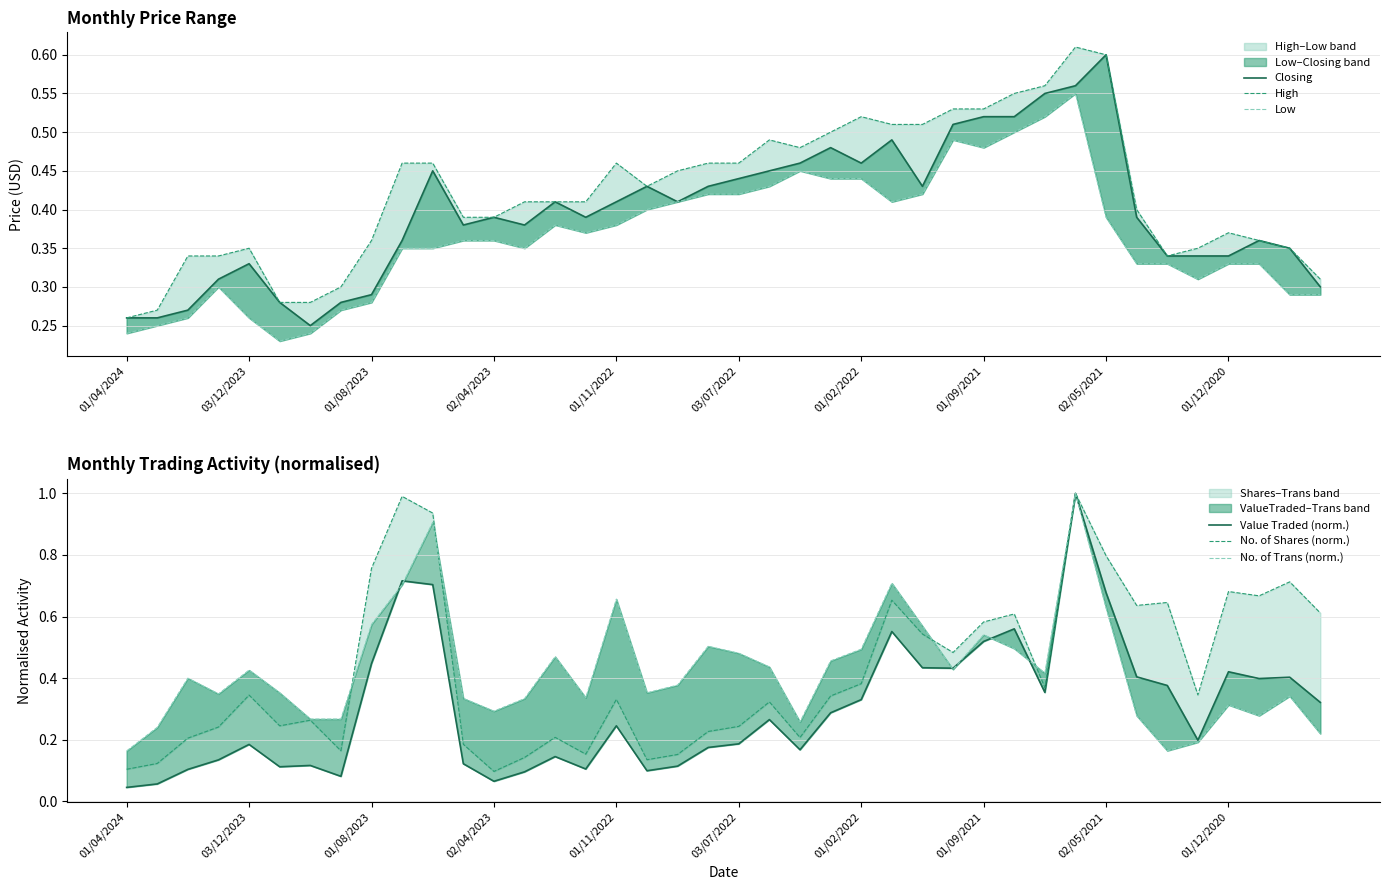

Reading right to left, transcribe all the data shown in this chart.

Closing: 0.3	0.3	0.4	0.3	0.3	0.3	0.4	0.6	0.6	0.6	0.5	0.5	0.5	0.4	0.5	0.5	0.5	0.5	0.5	0.4	0.4	0.4	0.4	0.4	0.4	0.4	0.4	0.4	0.4	0.5	0.4	0.3	0.3	0.2	0.3	0.3	0.3	0.3	0.3	0.3
High: 0.3	0.3	0.4	0.4	0.3	0.3	0.4	0.6	0.6	0.6	0.6	0.5	0.5	0.5	0.5	0.5	0.5	0.5	0.5	0.5	0.5	0.5	0.4	0.5	0.4	0.4	0.4	0.4	0.4	0.5	0.5	0.4	0.3	0.3	0.3	0.3	0.3	0.3	0.3	0.3
Low: 0.3	0.3	0.3	0.3	0.3	0.3	0.3	0.4	0.6	0.5	0.5	0.5	0.5	0.4	0.4	0.4	0.4	0.5	0.4	0.4	0.4	0.4	0.4	0.4	0.4	0.4	0.3	0.4	0.4	0.3	0.3	0.3	0.3	0.2	0.2	0.3	0.3	0.3	0.2	0.2
Value Traded (norm.): 0.3	0.4	0.4	0.4	0.2	0.4	0.4	0.7	1.0	0.4	0.6	0.5	0.4	0.4	0.6	0.3	0.3	0.2	0.3	0.2	0.2	0.1	0.1	0.2	0.1	0.1	0.1	0.1	0.1	0.7	0.7	0.4	0.1	0.1	0.1	0.2	0.1	0.1	0.1	0.0
No. of Shares (norm.): 0.6	0.7	0.7	0.7	0.3	0.6	0.6	0.8	1.0	0.4	0.6	0.6	0.5	0.5	0.7	0.4	0.3	0.2	0.3	0.2	0.2	0.2	0.1	0.3	0.2	0.2	0.1	0.1	0.2	0.9	1.0	0.8	0.2	0.3	0.2	0.3	0.2	0.2	0.1	0.1
No. of Trans (norm.): 0.2	0.3	0.3	0.3	0.2	0.2	0.3	0.6	1.0	0.4	0.5	0.5	0.4	0.6	0.7	0.5	0.5	0.3	0.4	0.5	0.5	0.4	0.4	0.7	0.3	0.5	0.3	0.3	0.3	0.9	0.7	0.6	0.3	0.3	0.4	0.4	0.3	0.4	0.2	0.2